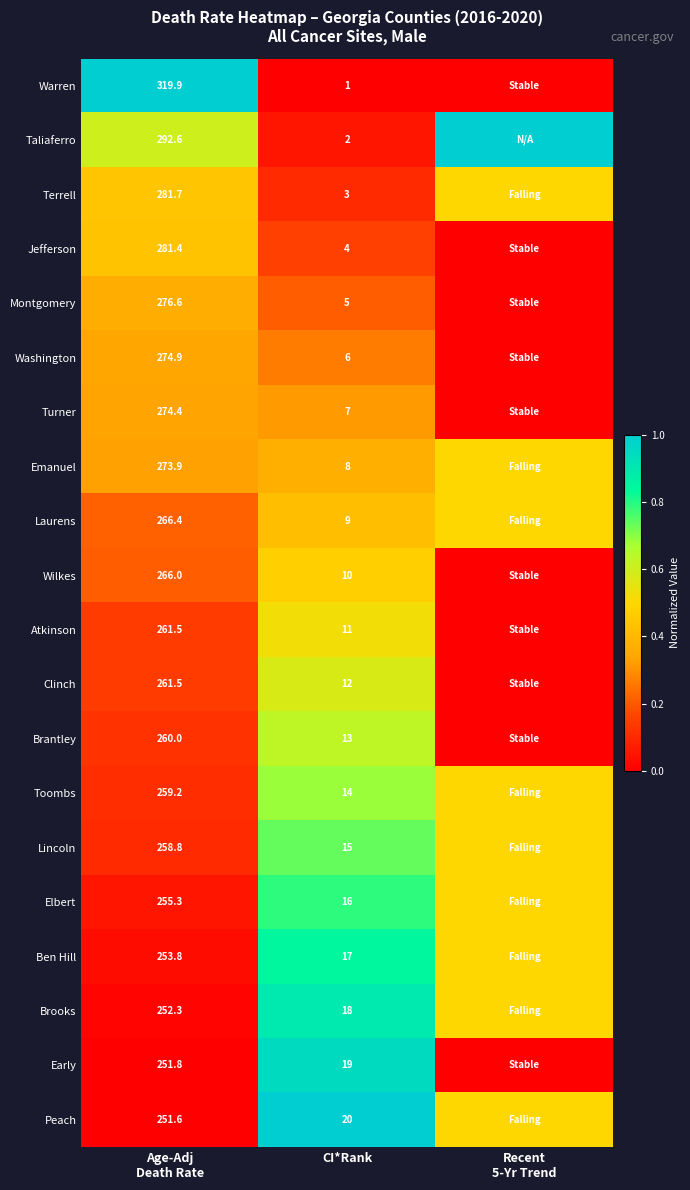

The Wilkes series shows 4.6 at CI*Rank. True or false?

False